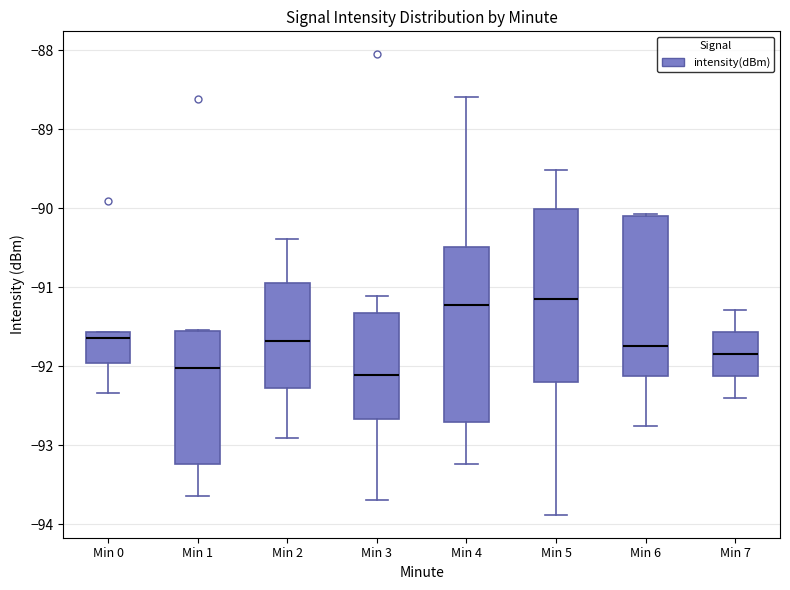

Reading left to right, transcribe this box plot: for each box, give where its median line is, the range the box spans, and where its two whiskers end, as read against the y-axis. The values are not printed on the chart, so give them approximately, as read against the axis.

Min 0: median -91.6 (just below the box's upper edge), box -92.0 to -91.6, whiskers -92.3 to -91.6
Min 1: median -92.0, box -93.2 to -91.6, whiskers -93.6 to -91.5
Min 2: median -91.7, box -92.3 to -90.9, whiskers -92.9 to -90.4
Min 3: median -92.1, box -92.7 to -91.3, whiskers -93.7 to -91.1
Min 4: median -91.2, box -92.7 to -90.5, whiskers -93.2 to -88.6
Min 5: median -91.1, box -92.2 to -90.0, whiskers -93.9 to -89.5
Min 6: median -91.7, box -92.1 to -90.1, whiskers -92.8 to -90.1 (just above the box's upper edge)
Min 7: median -91.8, box -92.1 to -91.6, whiskers -92.4 to -91.3